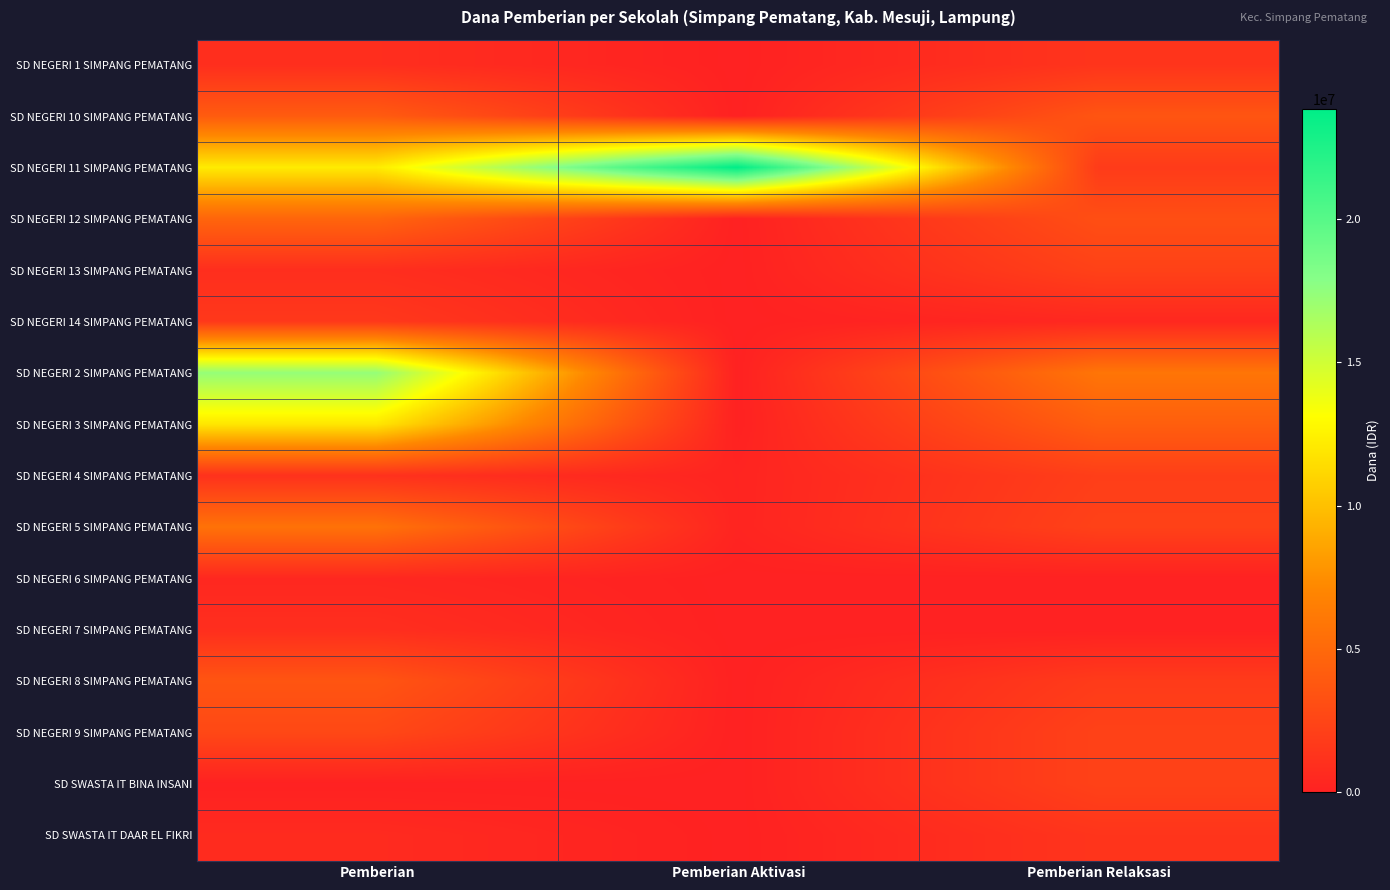

At how many categories does at least one series exceed 14129358?

2